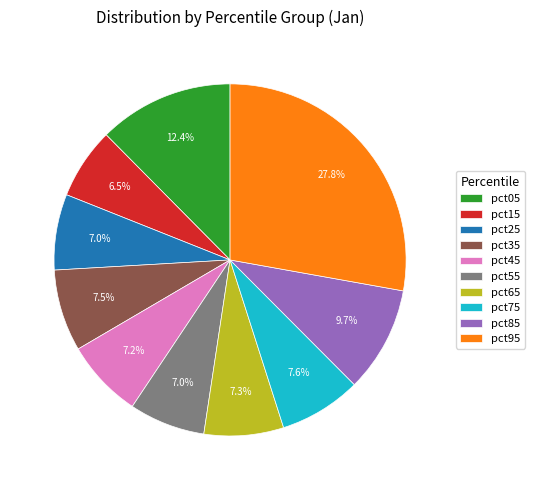

To the nearest percent, what portion does pct85 represent?

10%